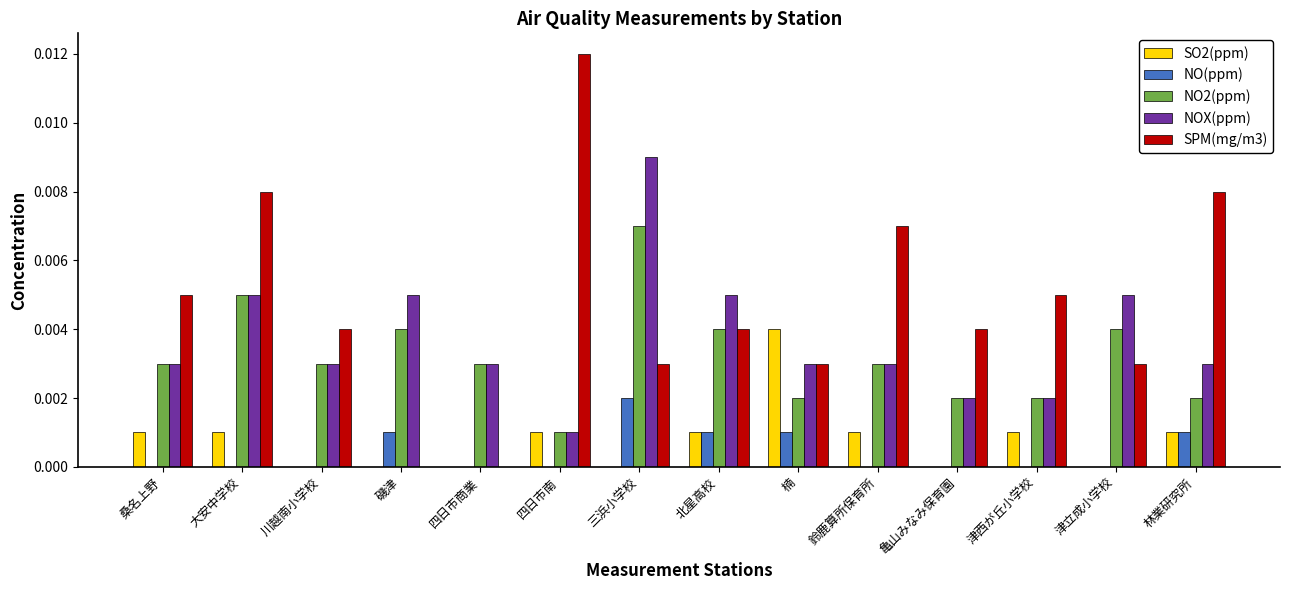

Which series has the largest total across all categories?

SPM(mg/m3)